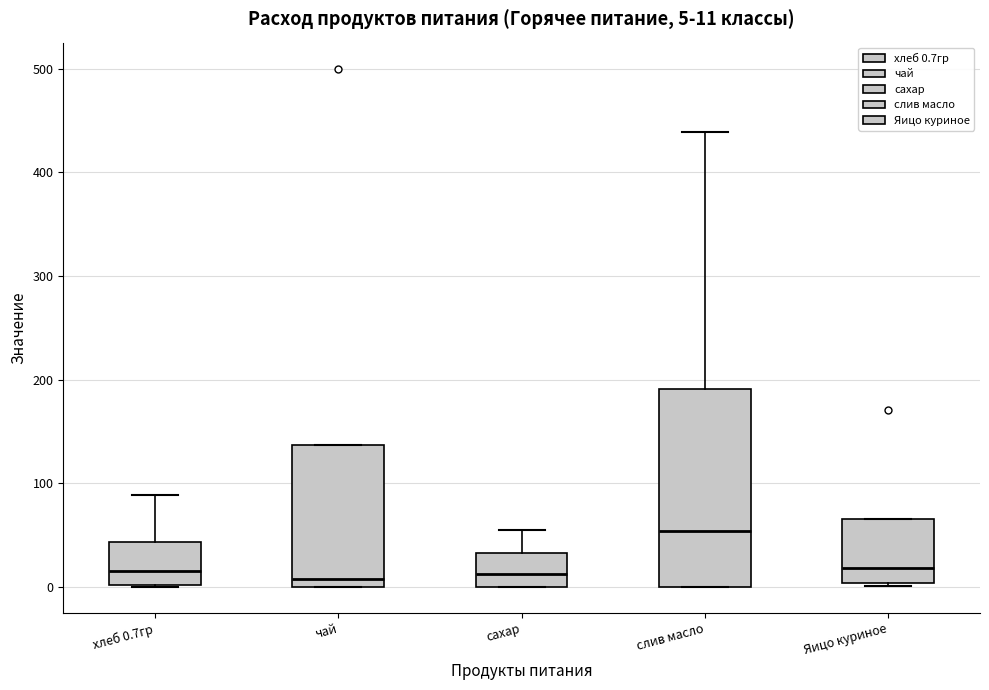

Which box is the tallest, from its lower edge to its upper edge?

слив масло